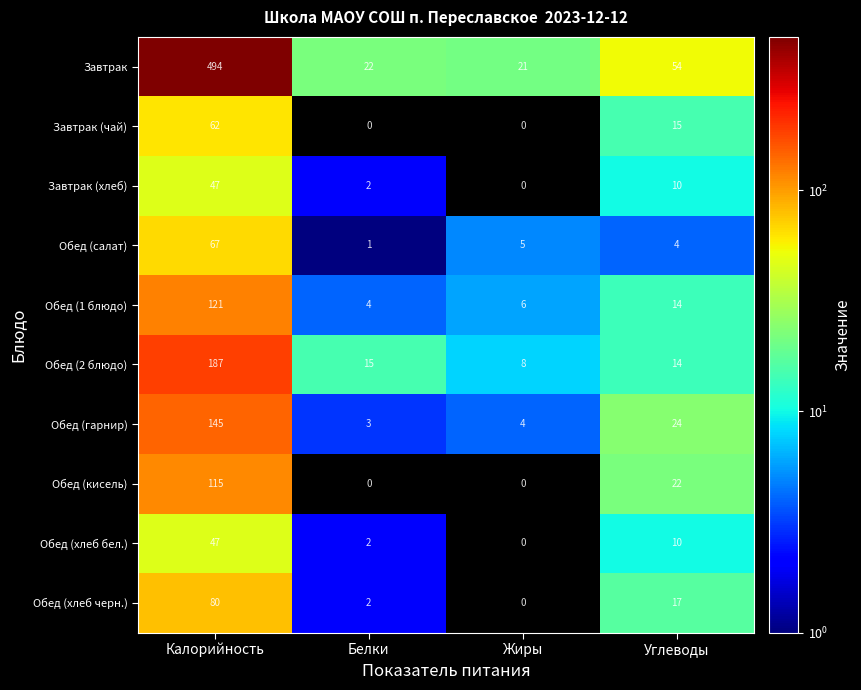

What is the spread (max minus min) of values at Калорийность?

447